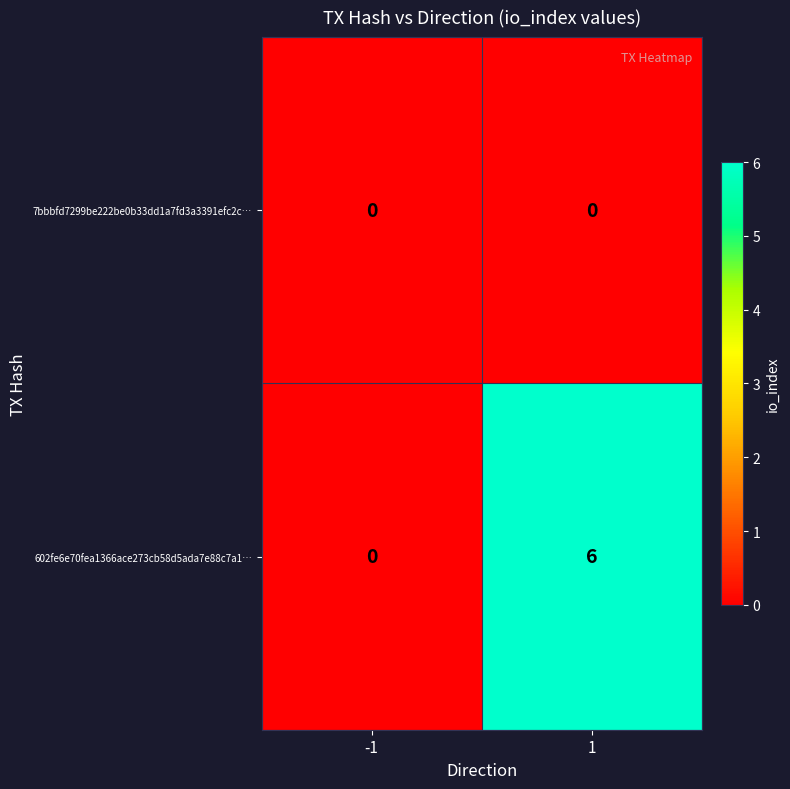

Is it true that 602fe6e70fea1366ace273cb58d5ada7e88c7a1… equals 9 at 1?

False